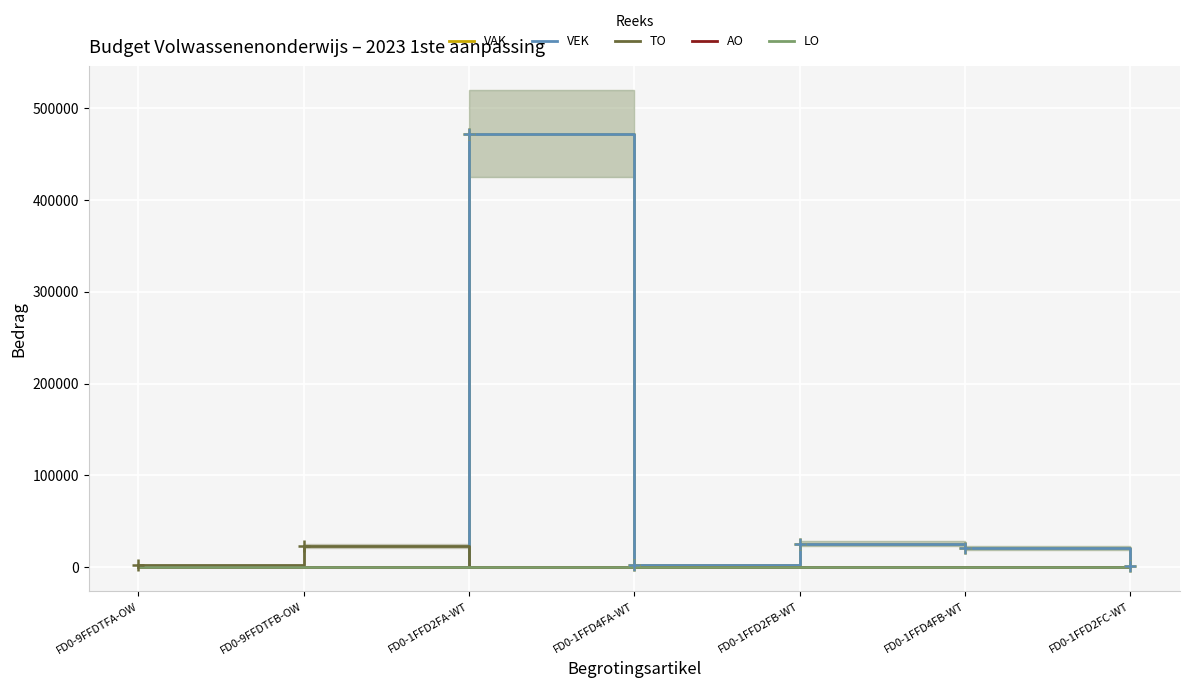

The value of VEK at FD0-1FFD4FA-WT is 4385. True or false?

False